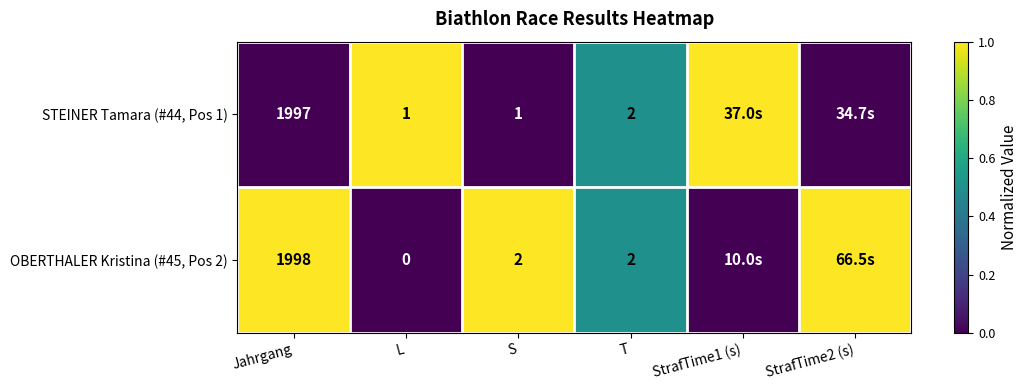

Is the value of OBERTHALER Kristina (#45, Pos 2) at Jahrgang greater than the value of STEINER Tamara (#44, Pos 1) at Jahrgang?

Yes